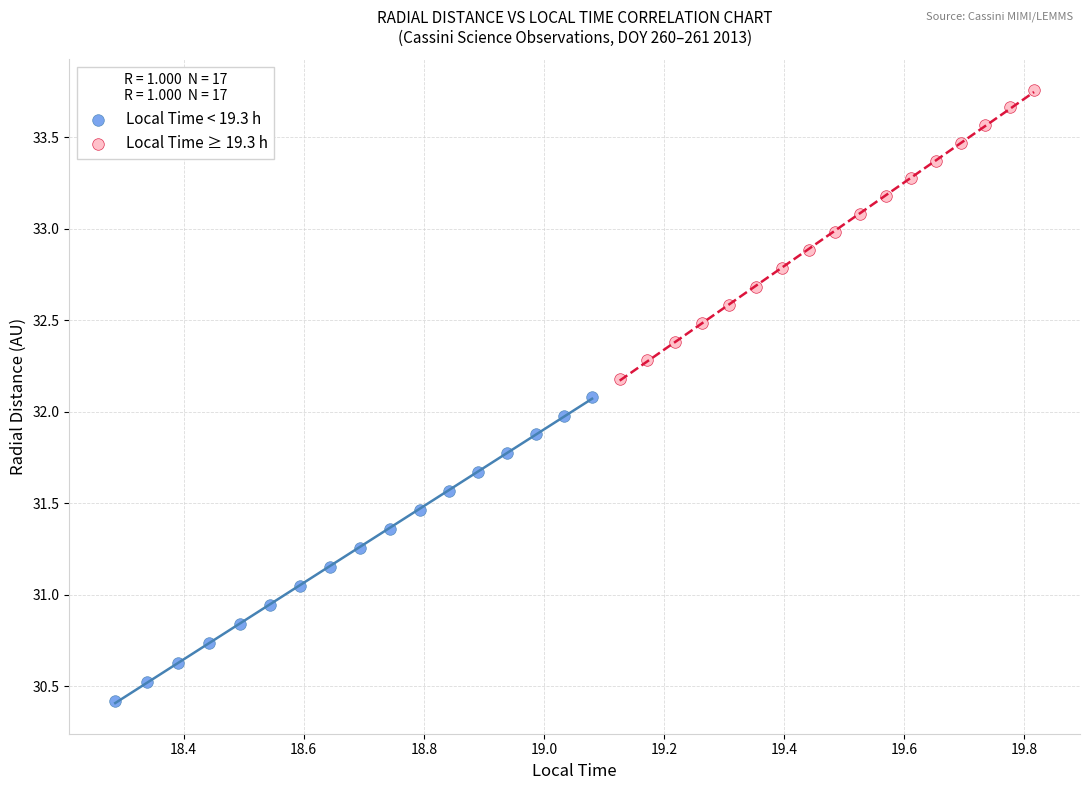

Which series reaches the minimum Y coordinate?

Local Time < 19.3 h